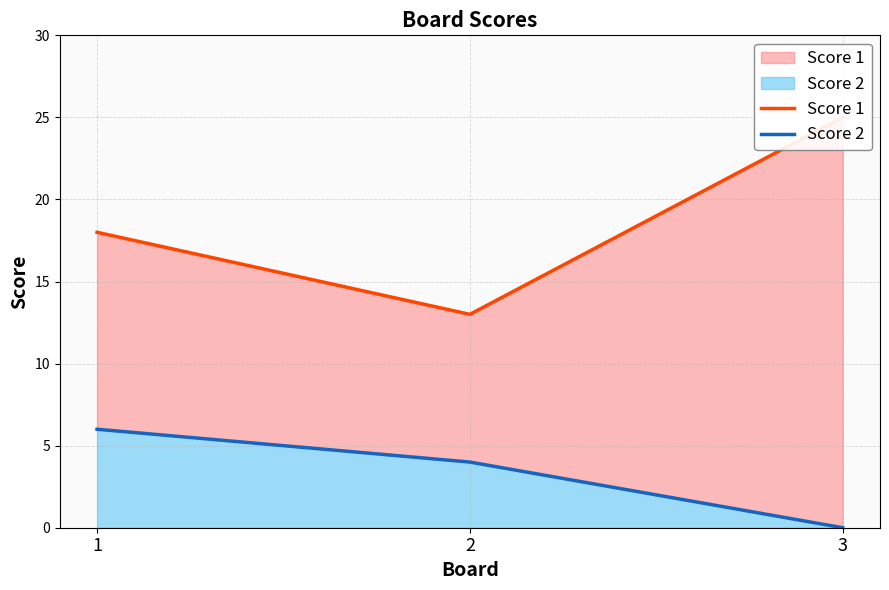

Reading right to left, extract all data points from this chart.

Score 1: 3=25	2=13	1=18
Score 2: 3=0	2=4	1=6